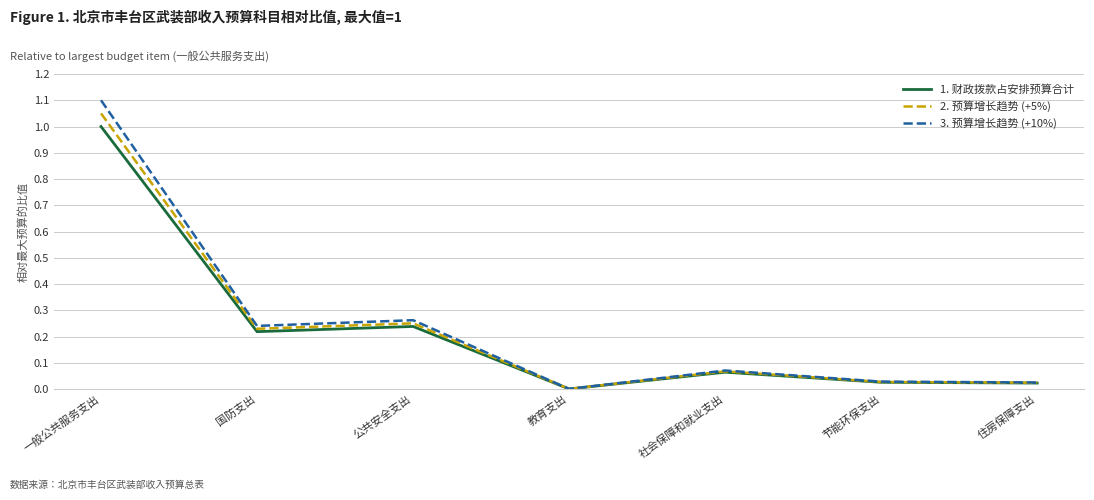

List the series in order of their peak value, lowest first.

1. 财政拨款占安排预算合计, 2. 预算增长趋势 (+5%), 3. 预算增长趋势 (+10%)